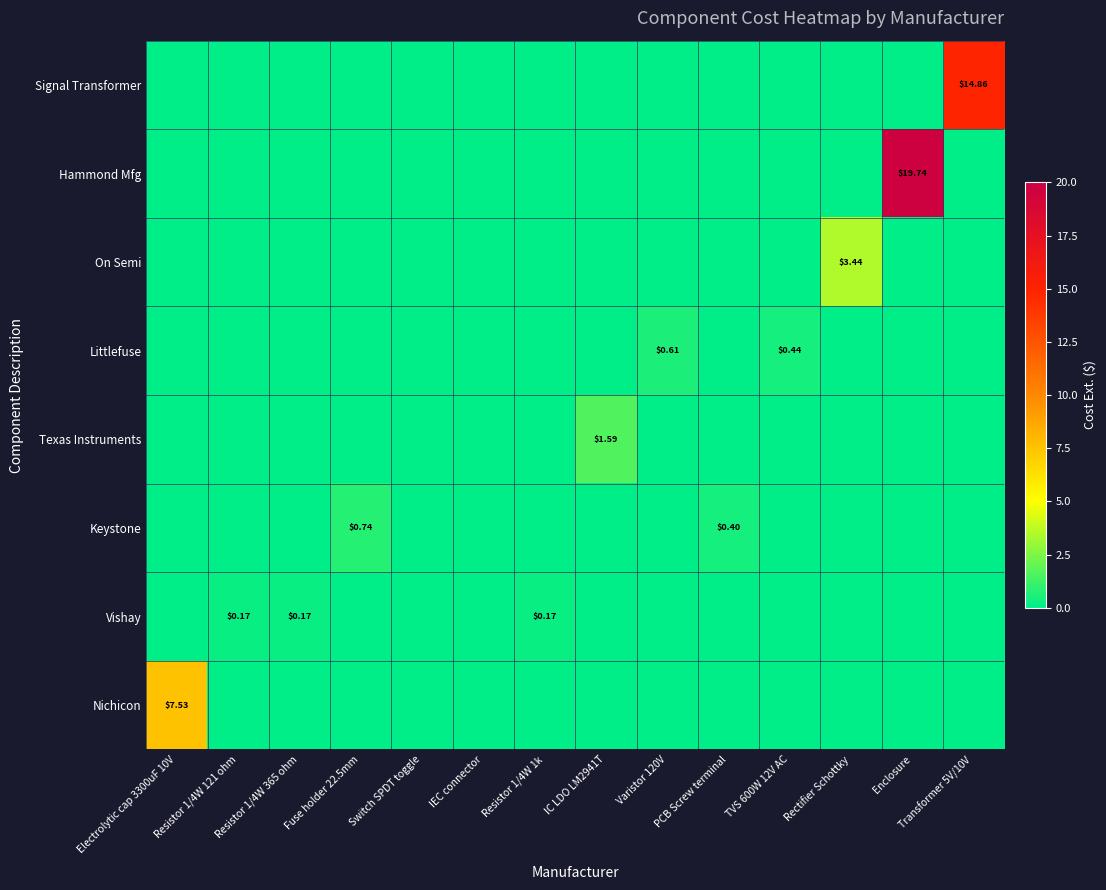

Is it true that Vishay equals -0.1 at Fuse holder 22.5mm?

False